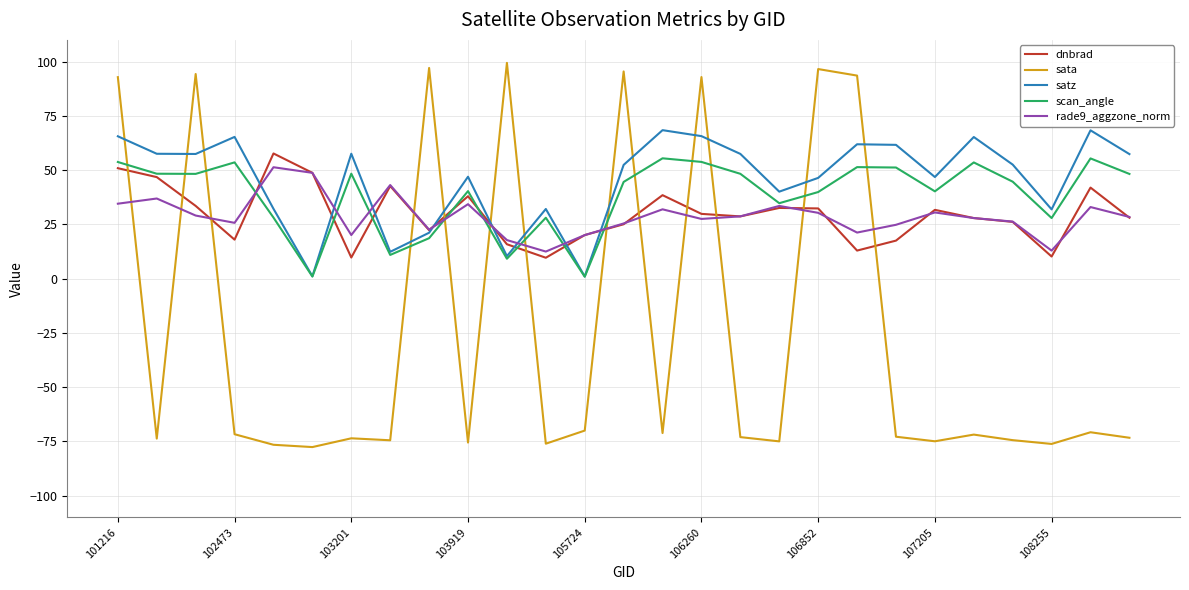

What is the minimum value shown in the chart?

-77.6